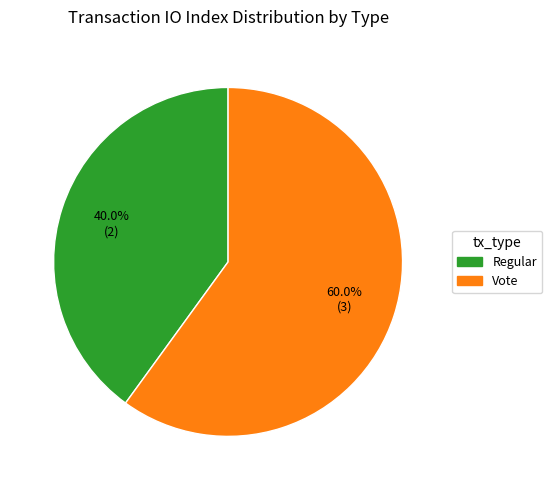

What percentage is the Vote slice, to the nearest percent?

60%